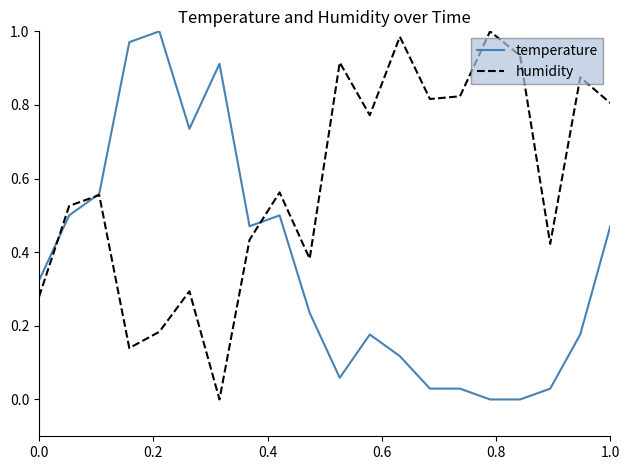

Which series has the largest total across all categories?

humidity